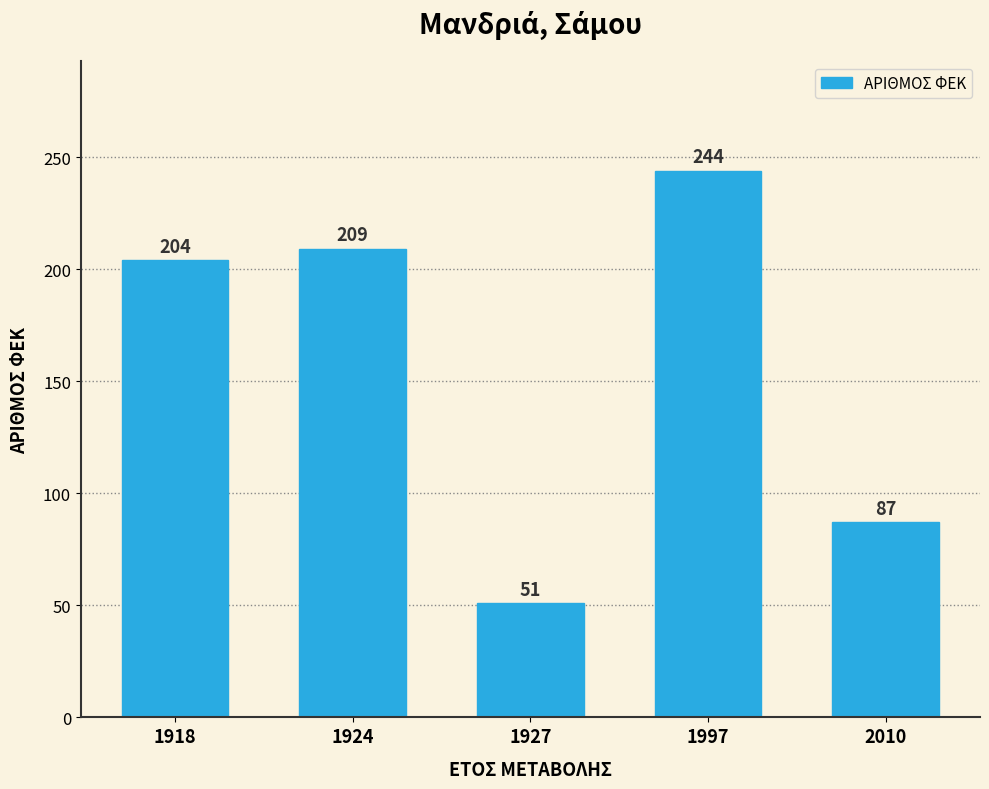

What is the difference between the values at 1997 and 1924?

35